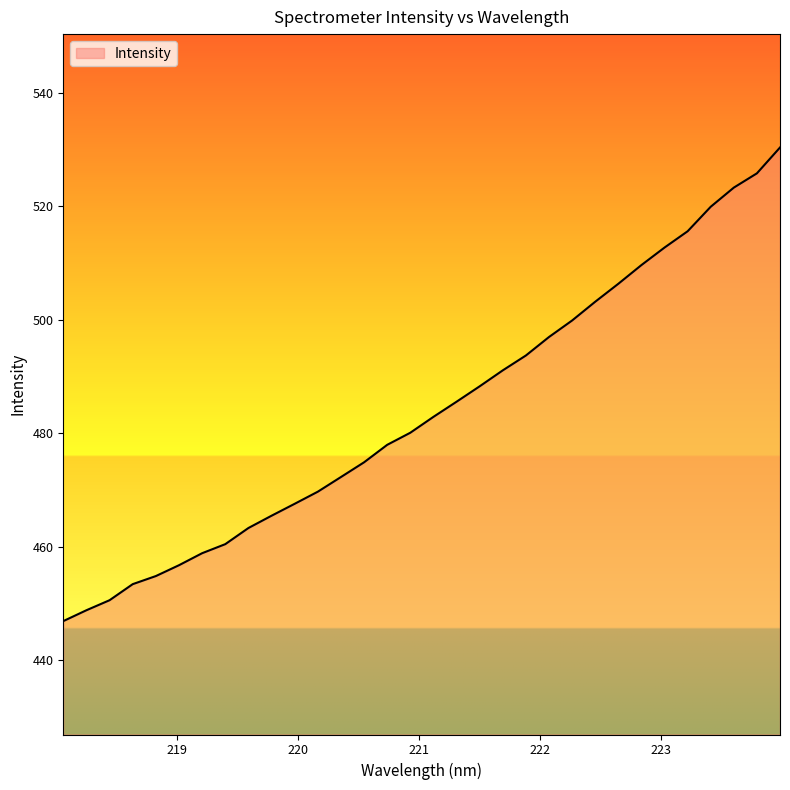

What is the maximum value shown in the chart?

530.4